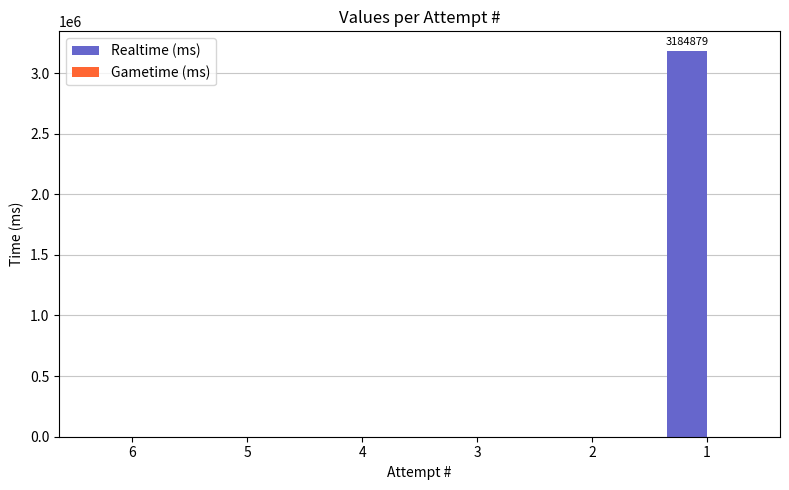

Are the bars grouped side by side (vs. stacked)?

No